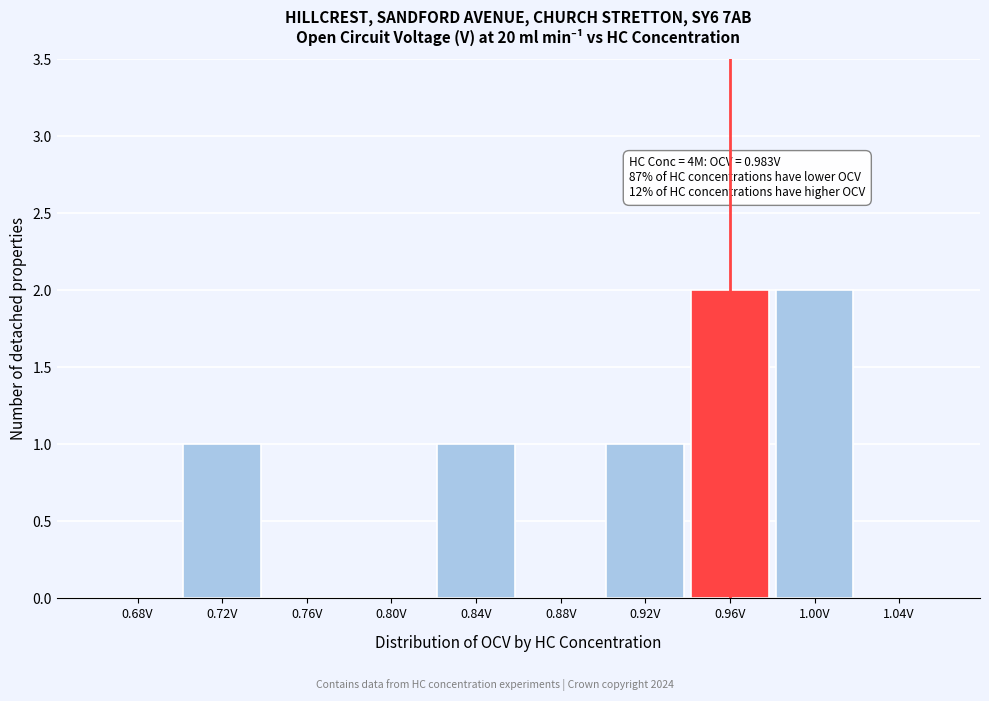

Reading left to right, what are all the values shown in this chart?

0.68V=0	0.72V=1	0.76V=0	0.80V=0	0.84V=1	0.88V=0	0.92V=1	0.96V=2	1.00V=2	1.04V=0